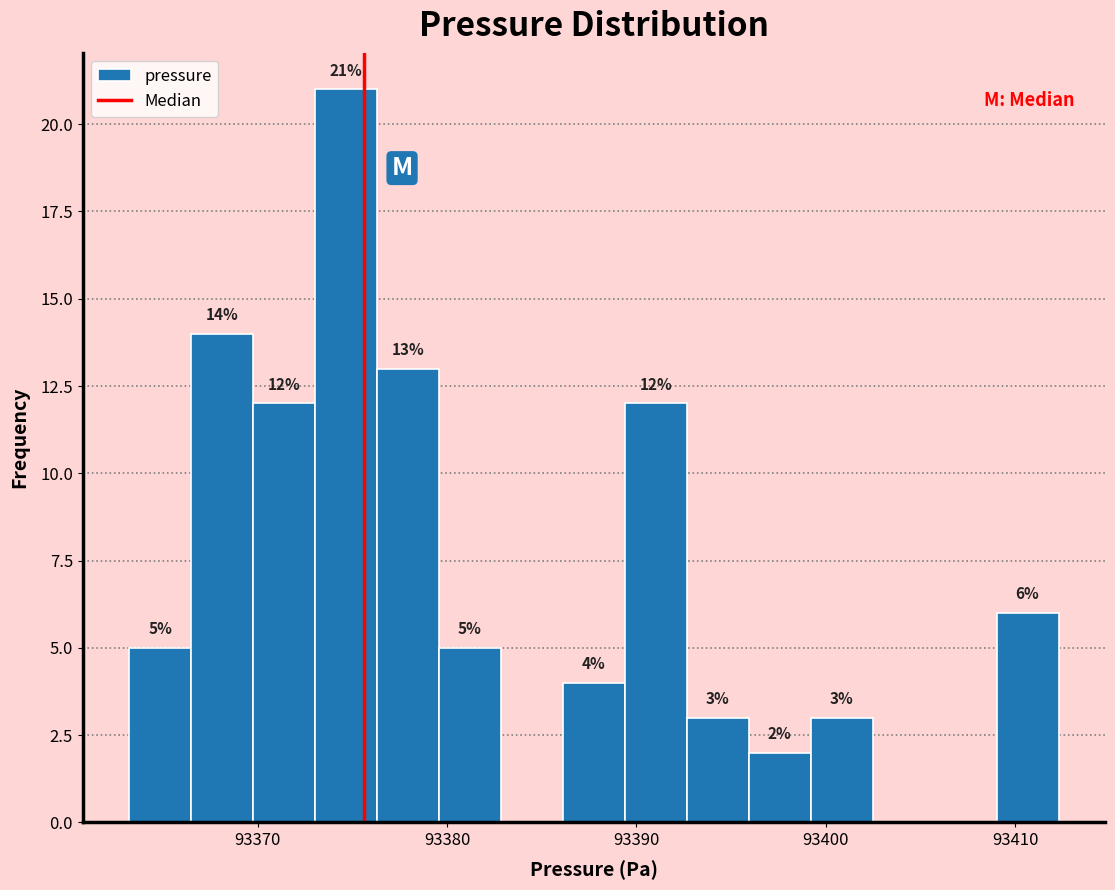

Read against the x-axis, roughly where is the centre of the tallest bar?

93375